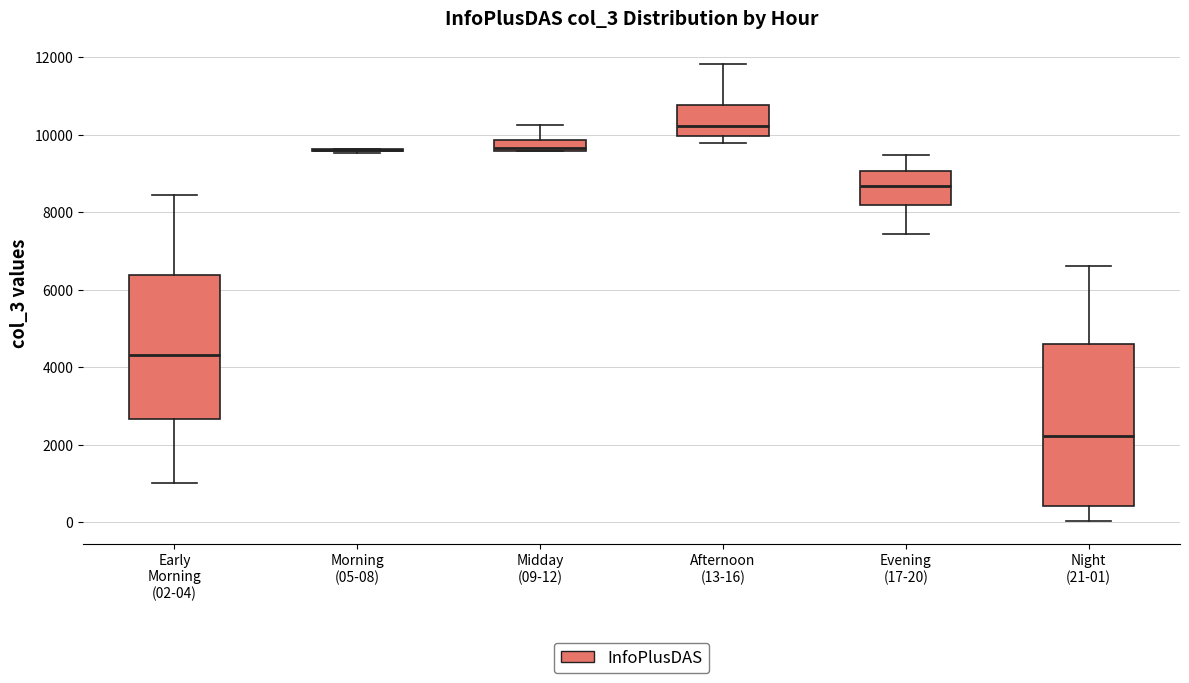

Comparing the boxes themselves (not the whiskers), which one is the tallest?

Night (21-01)